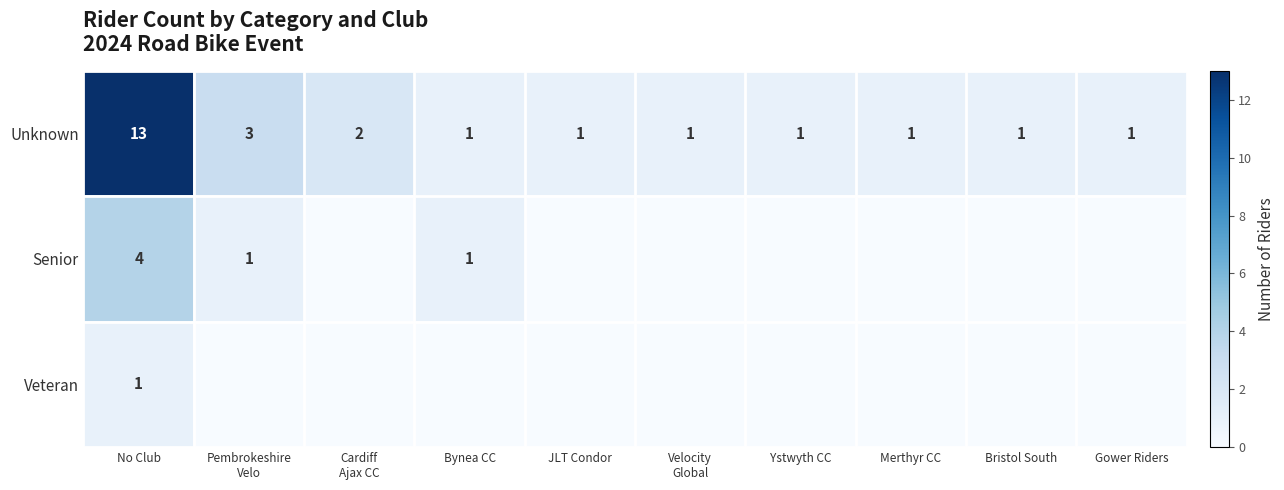

Is it true that Senior equals 2 at No Club?

False